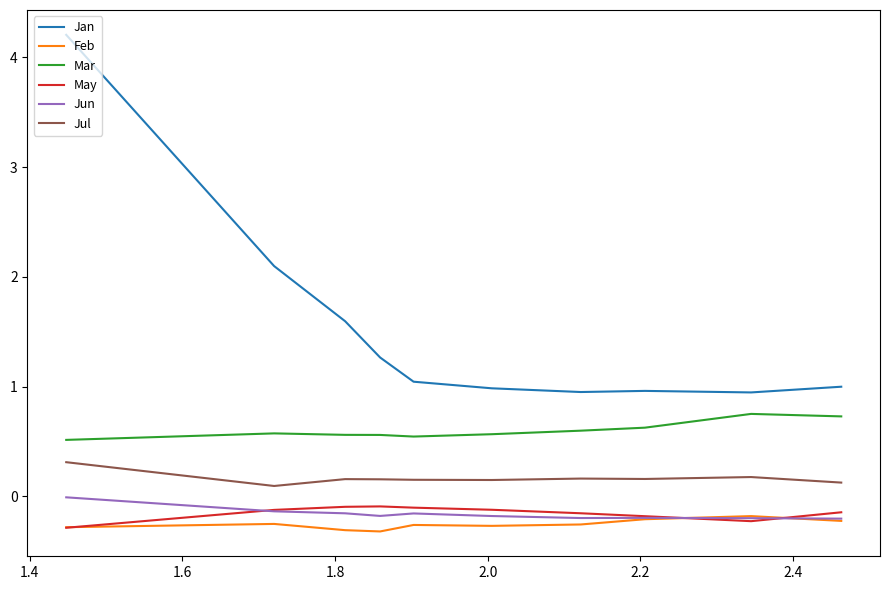

Which series has the largest range (max minus min)?

Jan